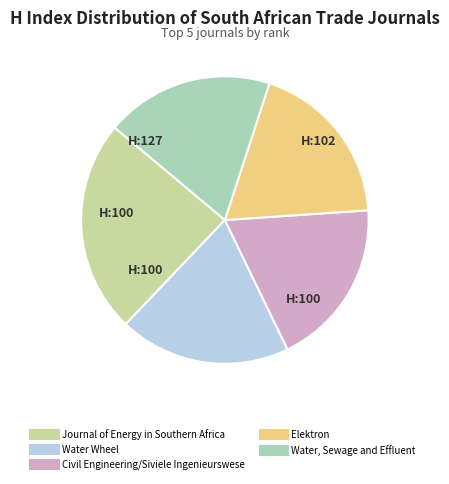

What is the ratio of the value at Water, Sewage and Effluent to the value at Journal of Energy in Southern Africa?

0.8